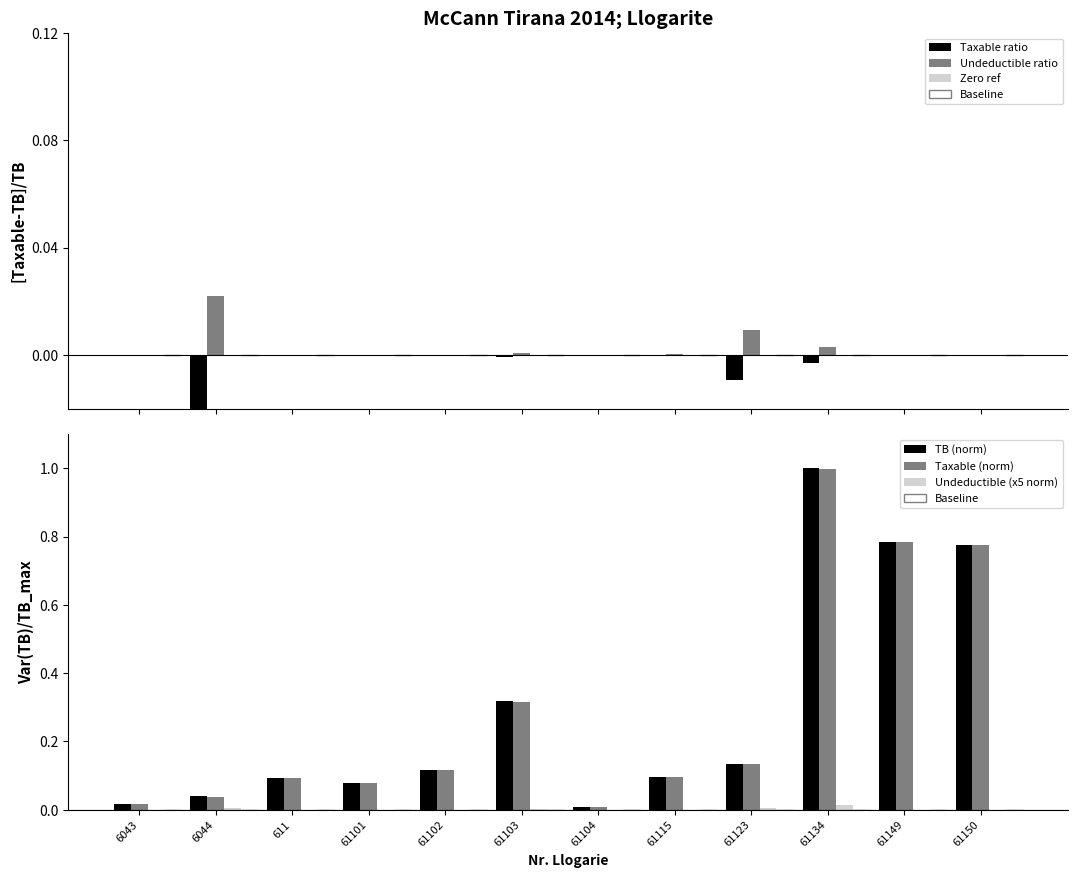

Are the bars grouped side by side (vs. stacked)?

Yes